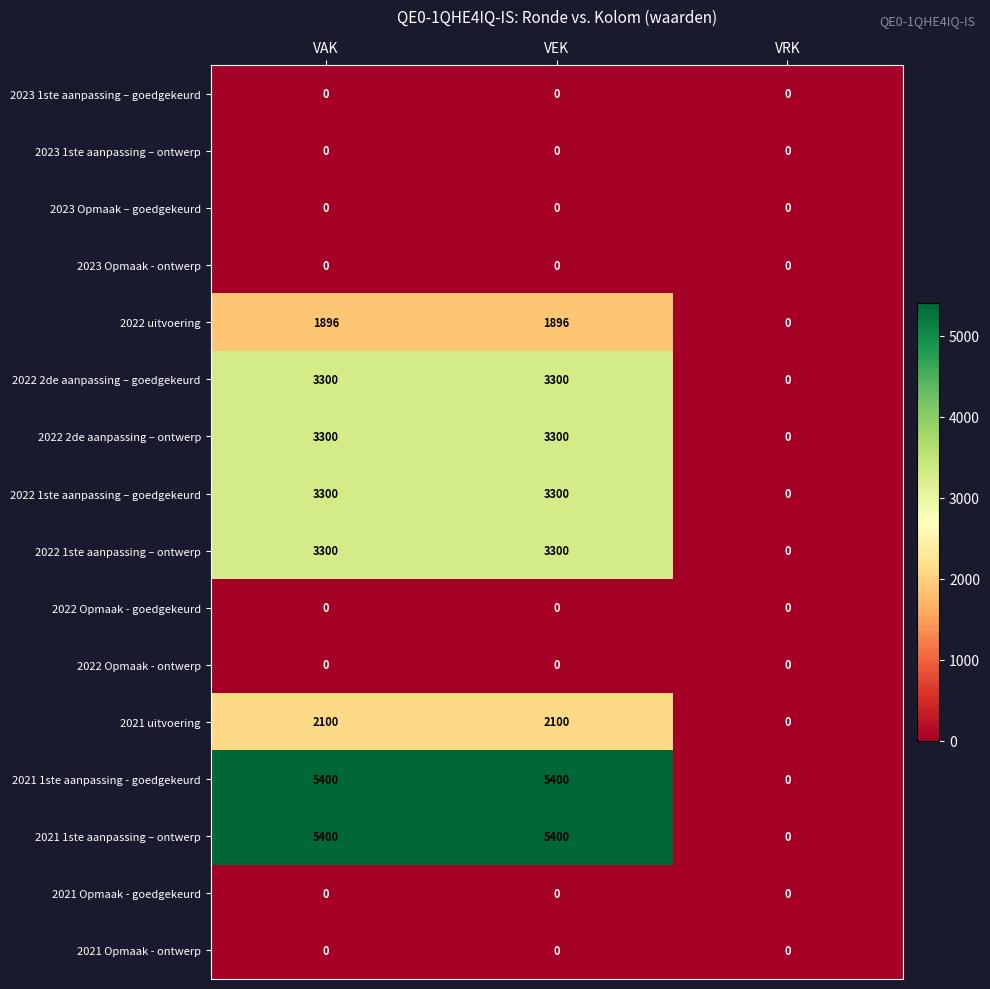

What is the sum of the 2022 1ste aanpassing – ontwerp values at VAK and VRK?

3300